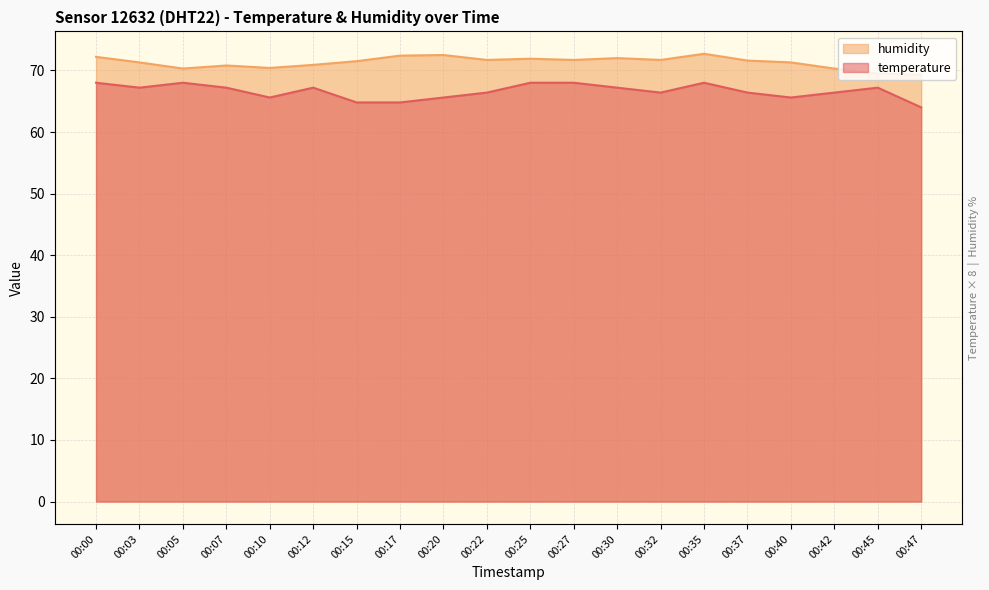

What is the difference between the temperature values at 00:20 and 00:27?

2.4